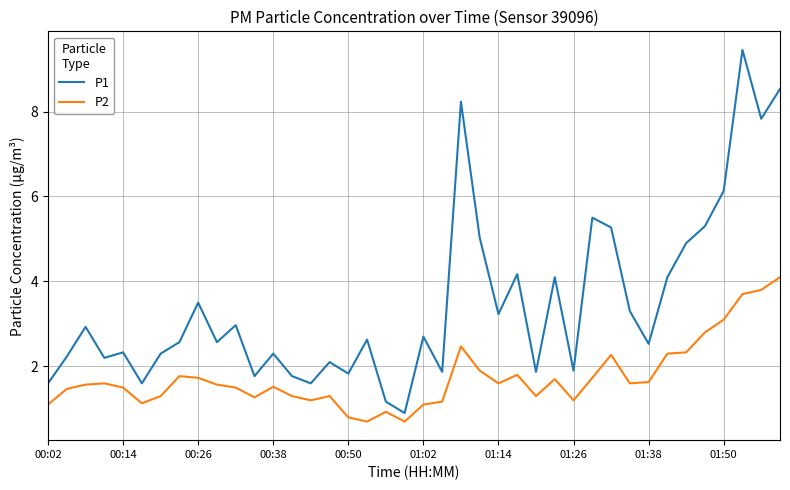

What is the difference between the second highest and minimum values in the P2 series?

3.1